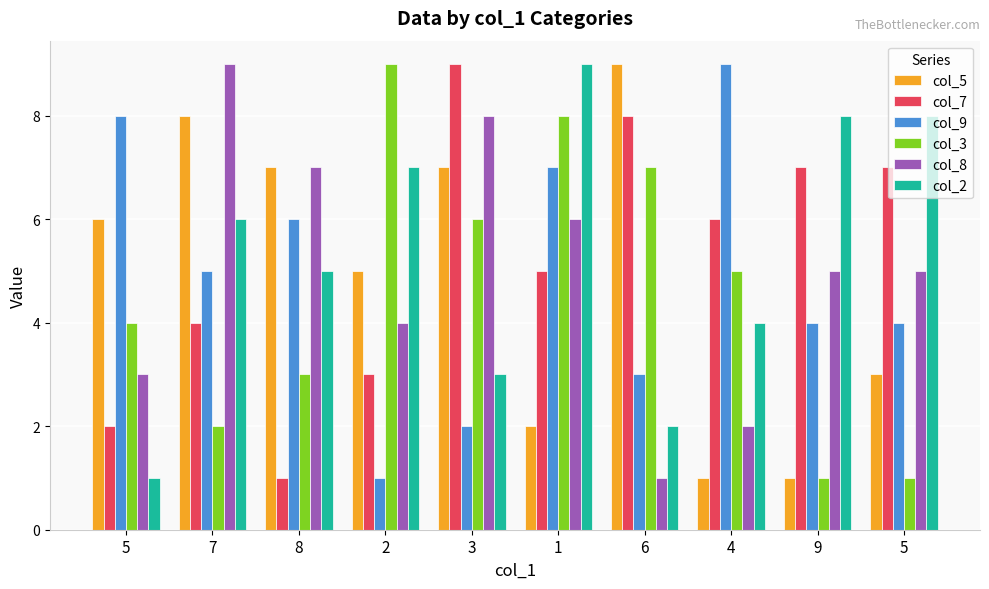

The col_7 series shows 4 at 7. True or false?

True